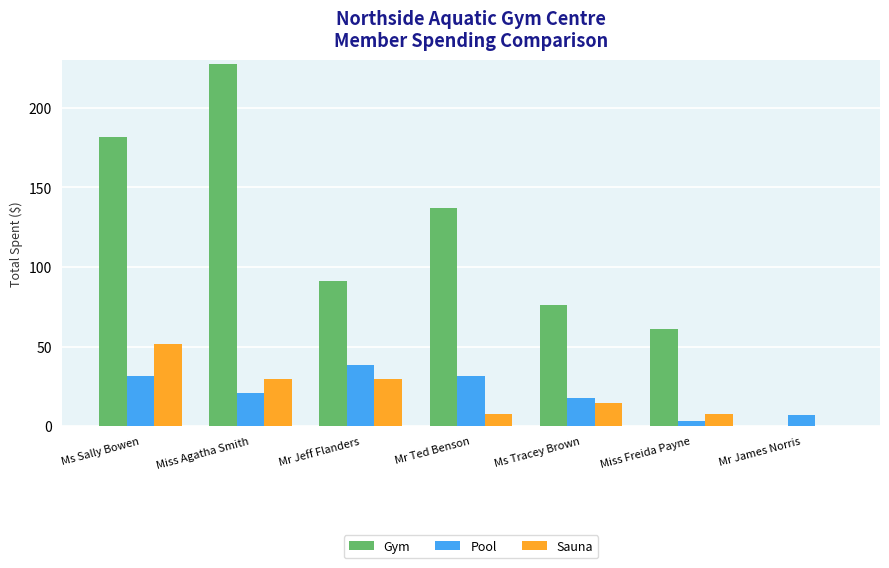

Which series changed the most between Ms Sally Bowen and Mr James Norris?

Gym